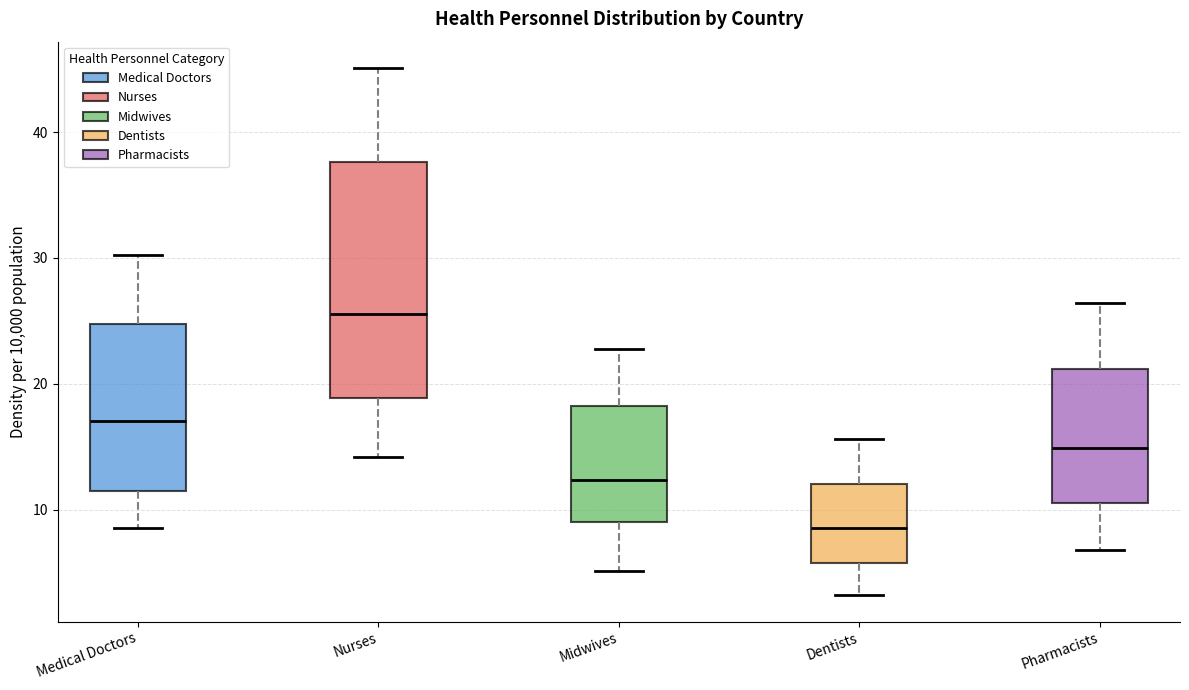

Reading left to right, read every box against the y-axis: the position of its median line, the range the box covers, and the ends of its whiskers. The values are not printed on the chart, so give them approximately, as read against the axis.

Medical Doctors: median 17, box 11 to 25, whiskers 9 to 30
Nurses: median 26, box 19 to 38, whiskers 14 to 45
Midwives: median 12, box 9 to 18, whiskers 5 to 23
Dentists: median 9, box 6 to 12, whiskers 3 to 16
Pharmacists: median 15, box 11 to 21, whiskers 7 to 26